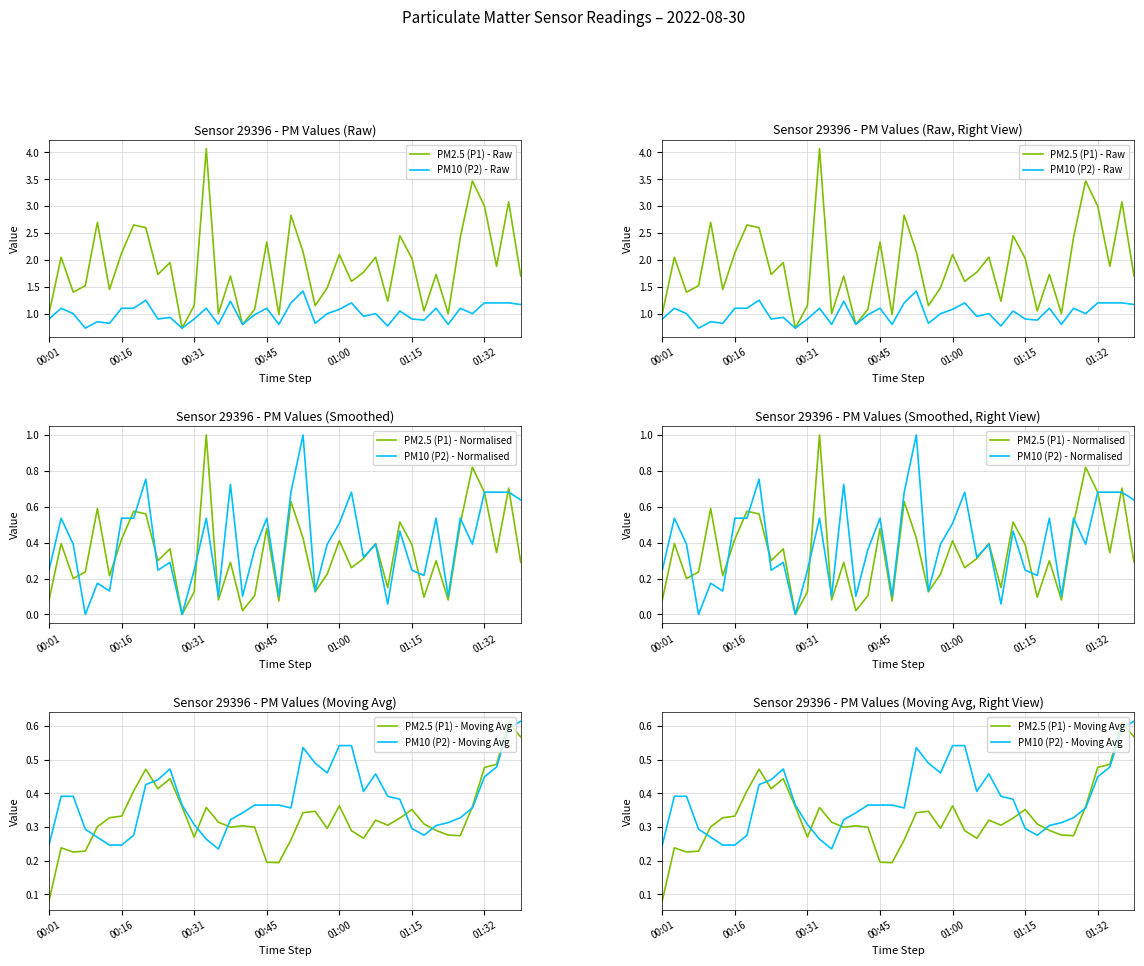

True or false: PM2.5 (P1) - Raw and PM10 (P2) - Moving Avg cross at least once.

False